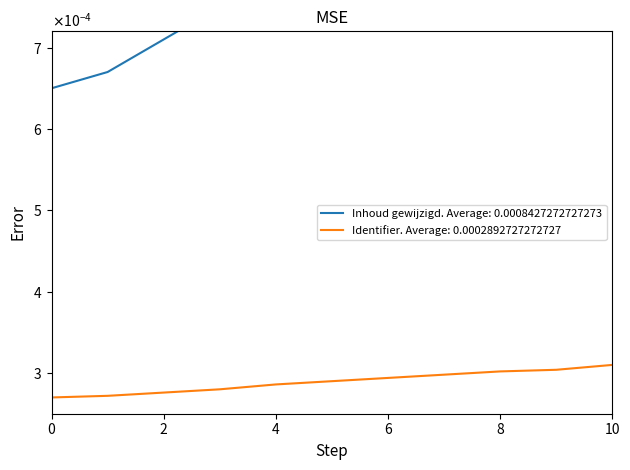

At 2, list the series in order from smallest to largest.

Identifier, Inhoud gewijzigd